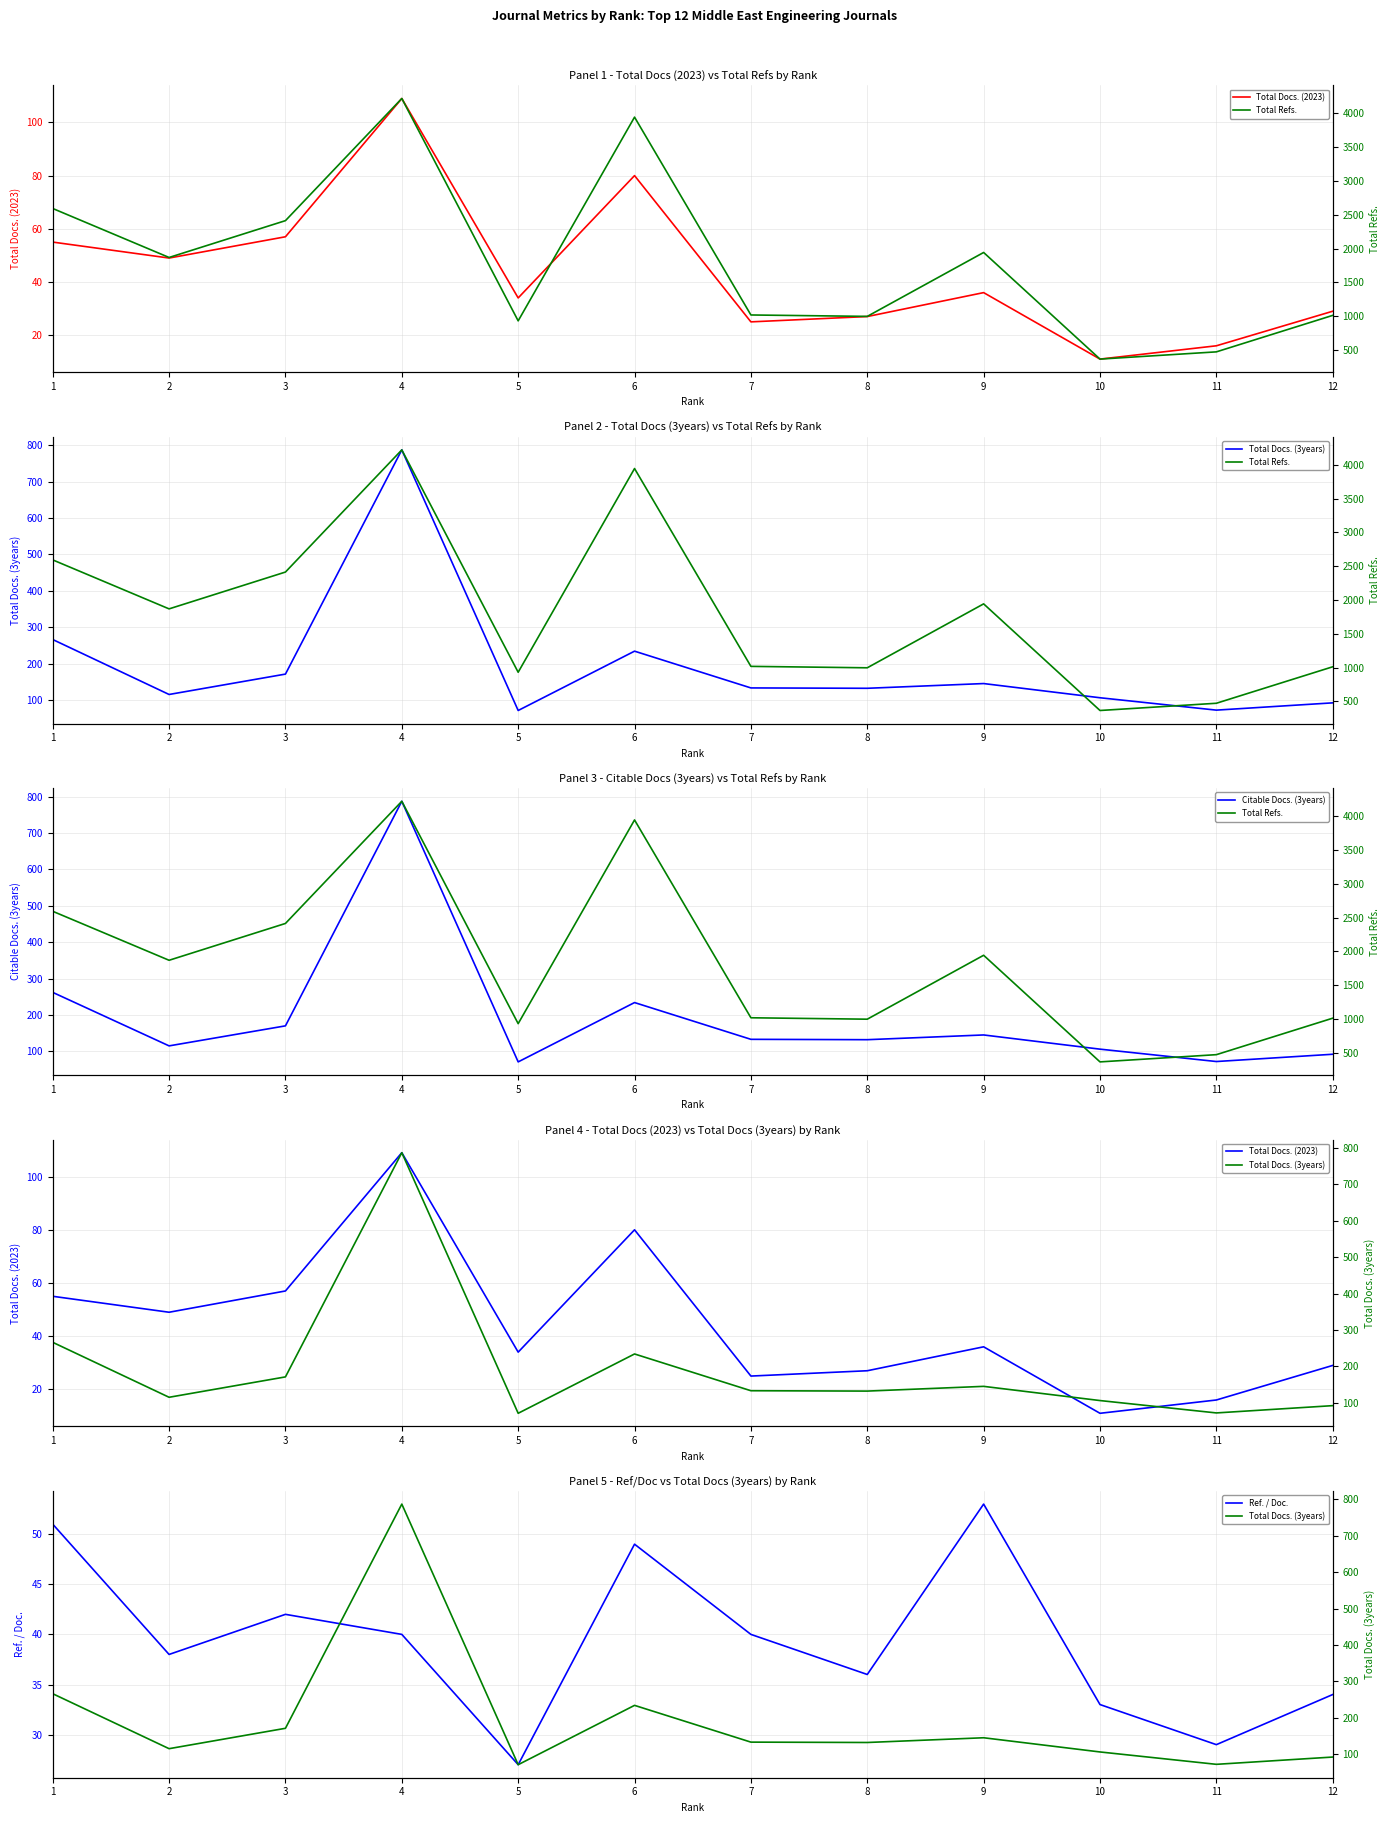

Which category has the lowest value in the Total Refs. series?

10